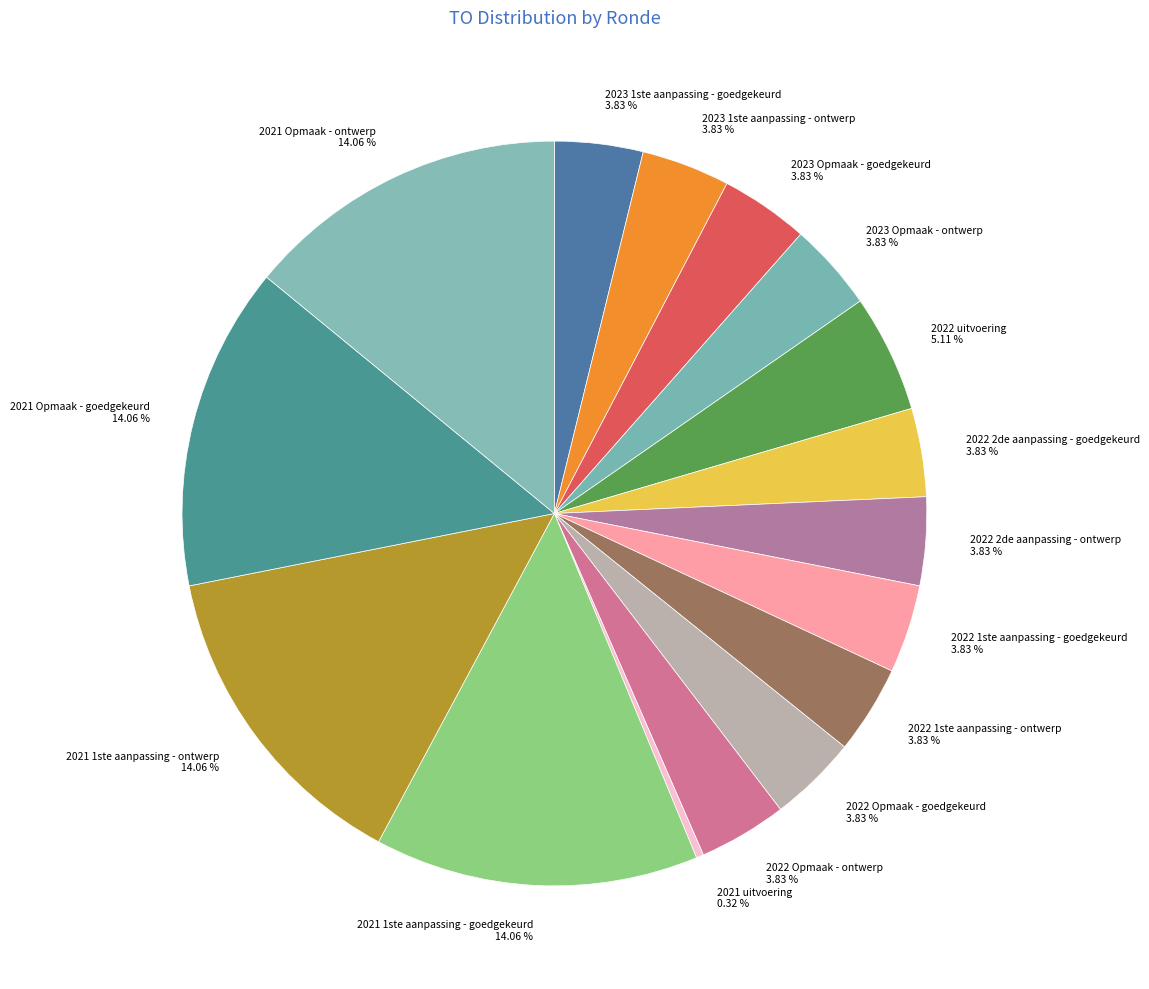

Count the number of slices in the pie.

16